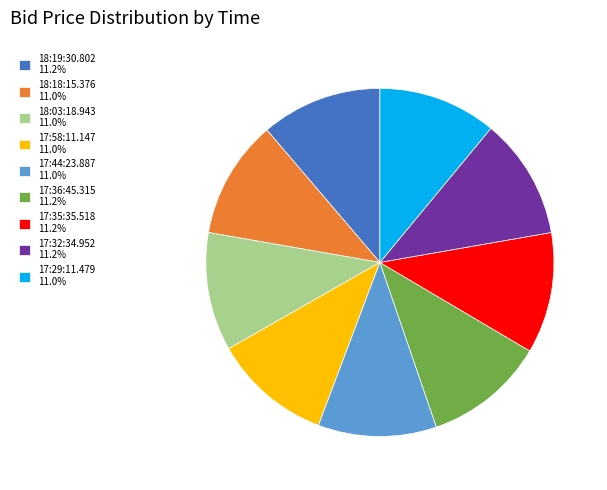

Is the sum of 17:36:45.315 11.2% and 17:35:35.518 11.2% greater than half?

No